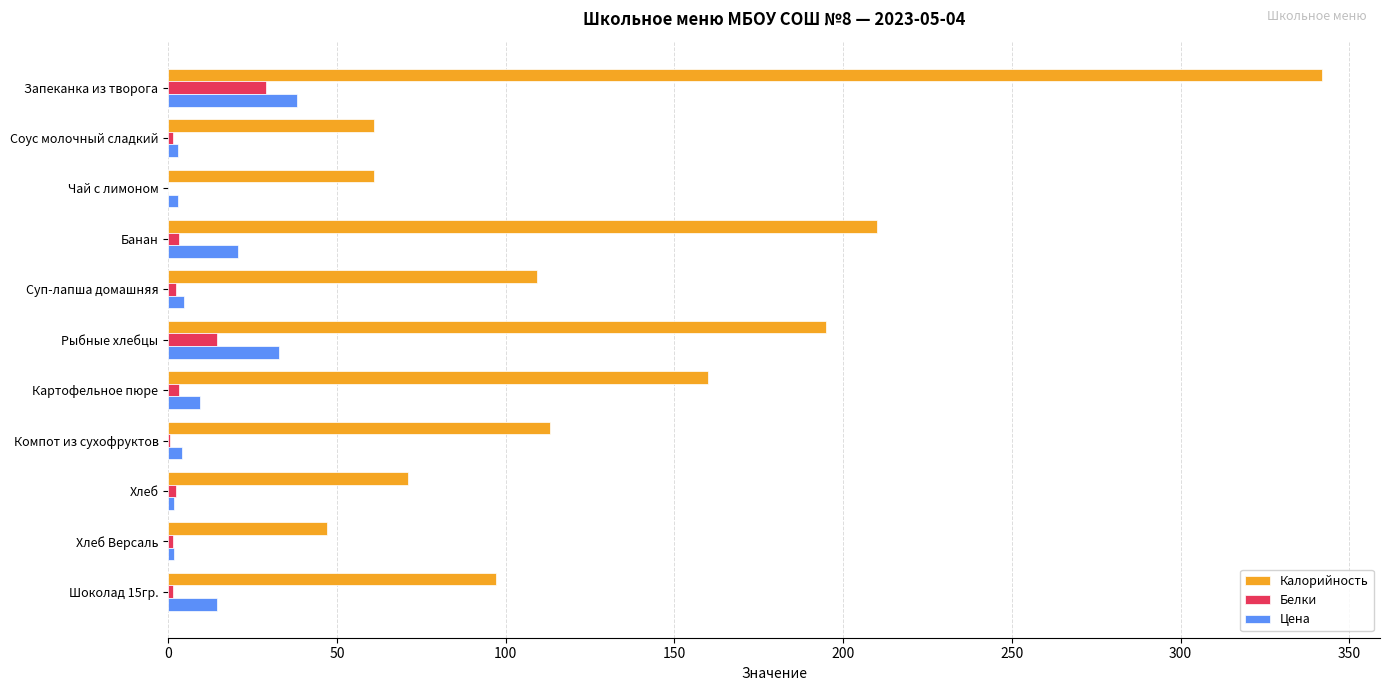

Between Картофельное пюре and Хлеб, which series saw the biggest shift?

Калорийность